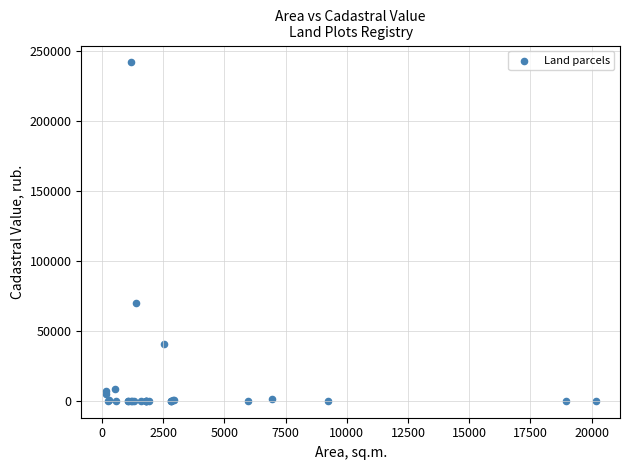

What Y value in the scatter plot is closest to 120864?

69734.0